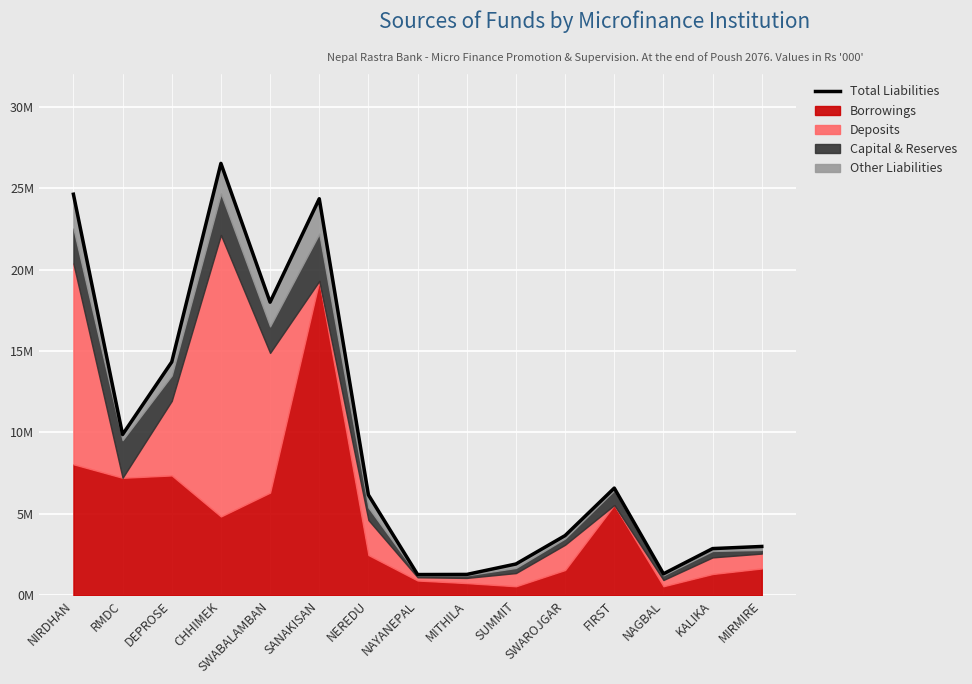

What is the ratio of the value at MIRMIRE to the value at NAGBAL?

2.3